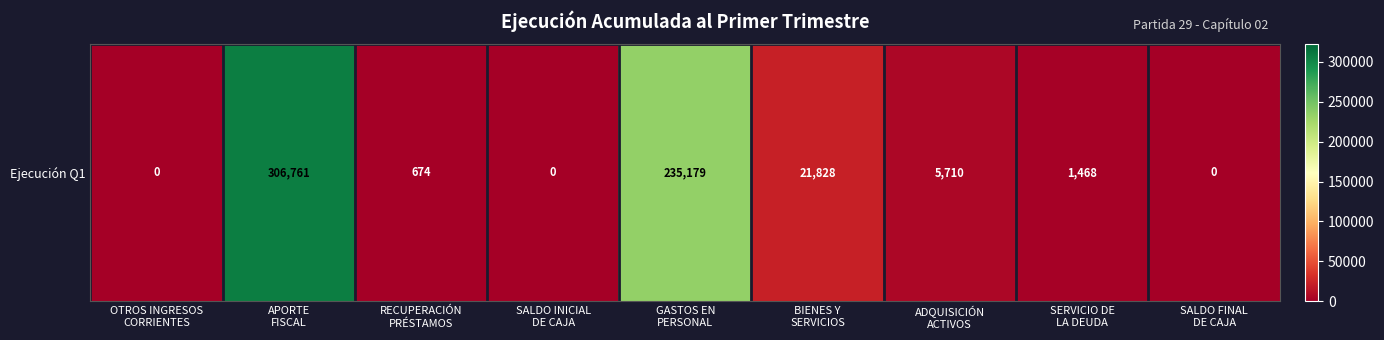

At which category does the chart reach its minimum across all series?

OTROS INGRESOS
CORRIENTES